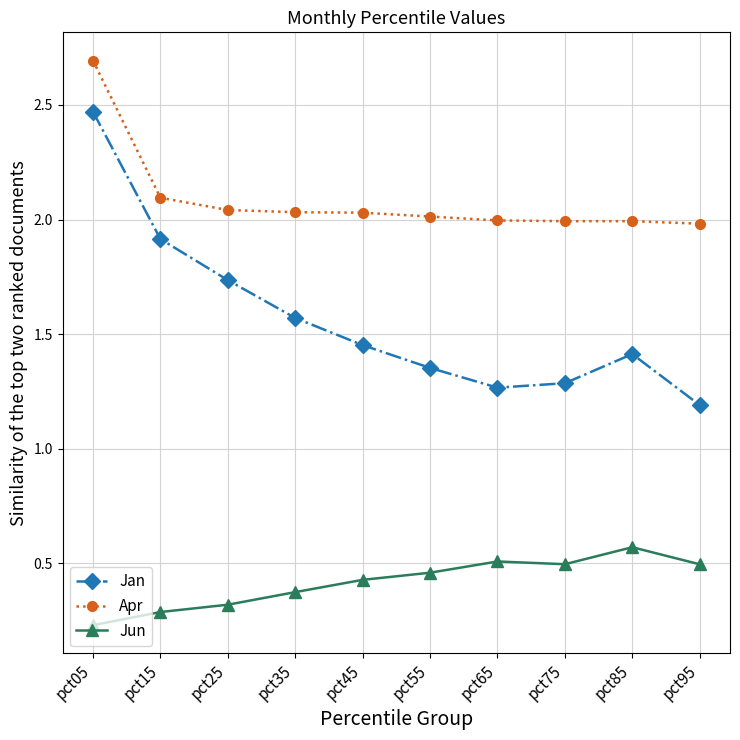

Count the number of data series in this chart.

3